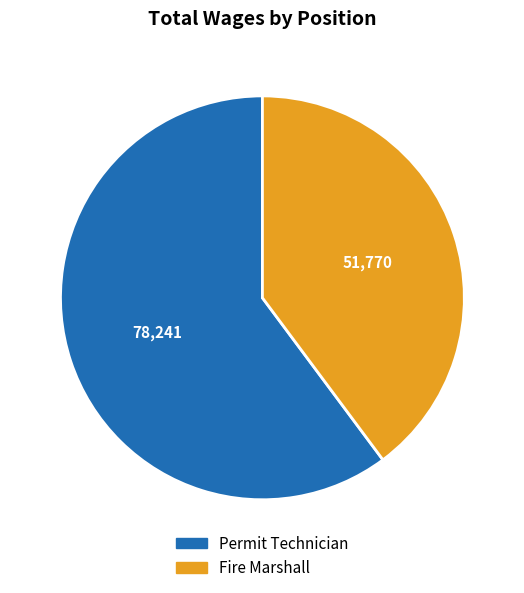

Is there a majority slice in this chart?

Yes